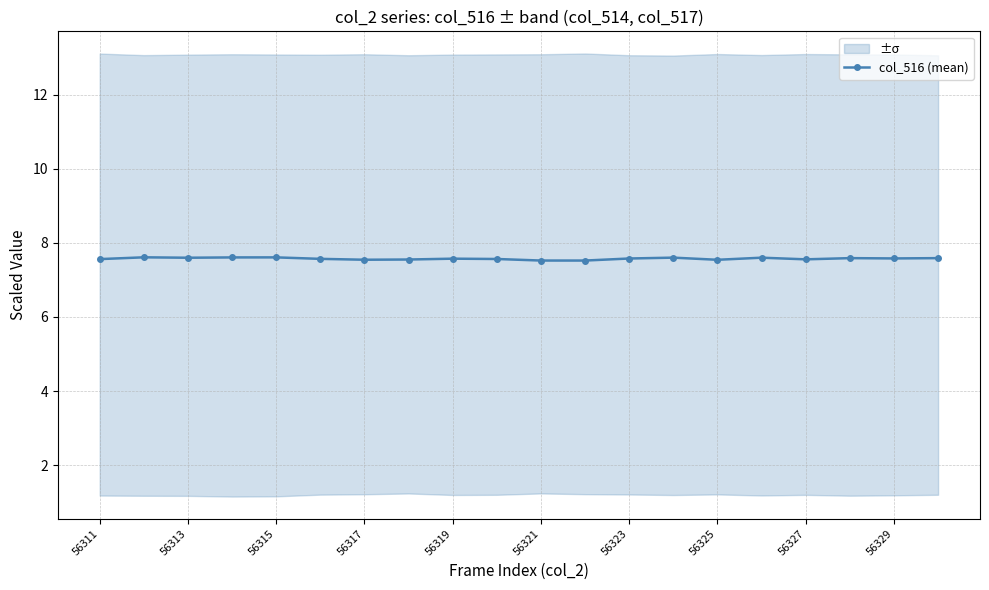

Does the chart have visible grid lines?

Yes